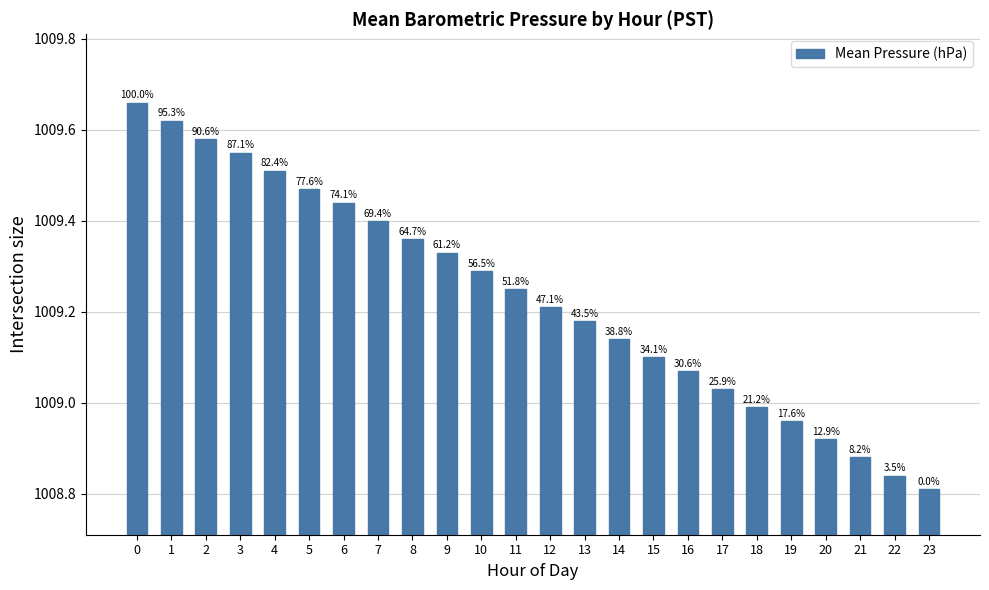

Does the chart contain any negative values?

No